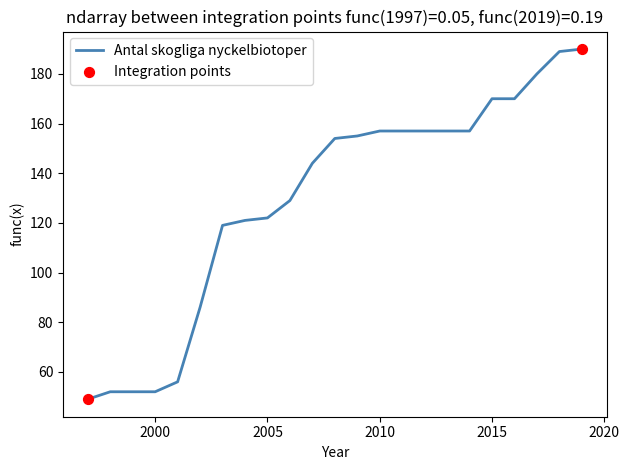

What is the greatest value displayed?

190